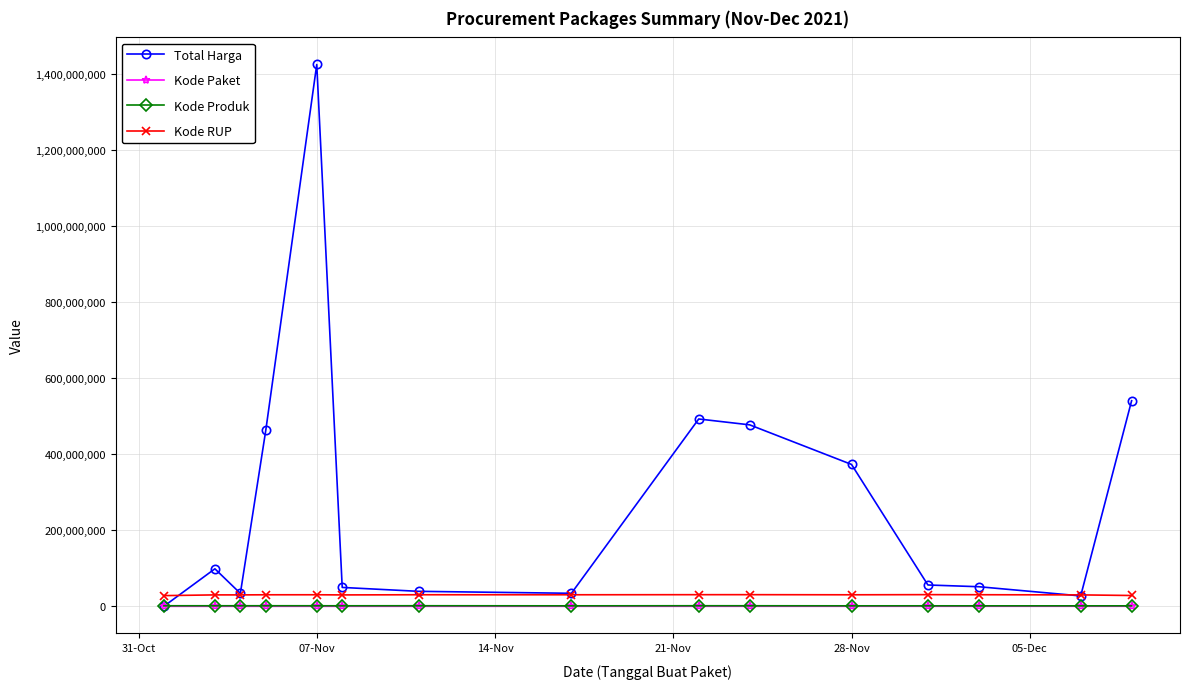

True or false: Kode Produk and Kode RUP intersect in this chart.

False